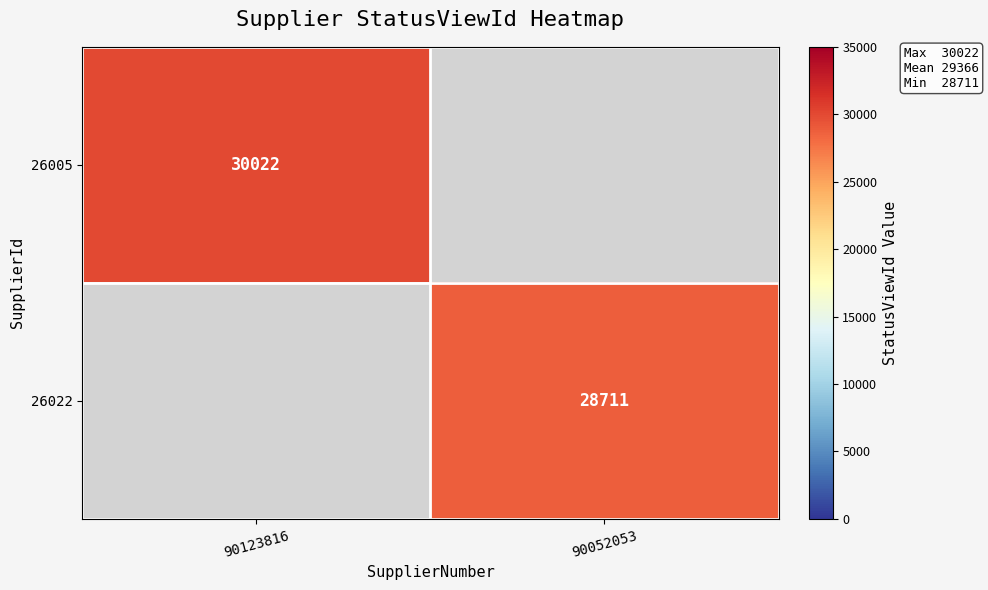

The 26005 series shows 30022 at 90123816. True or false?

True